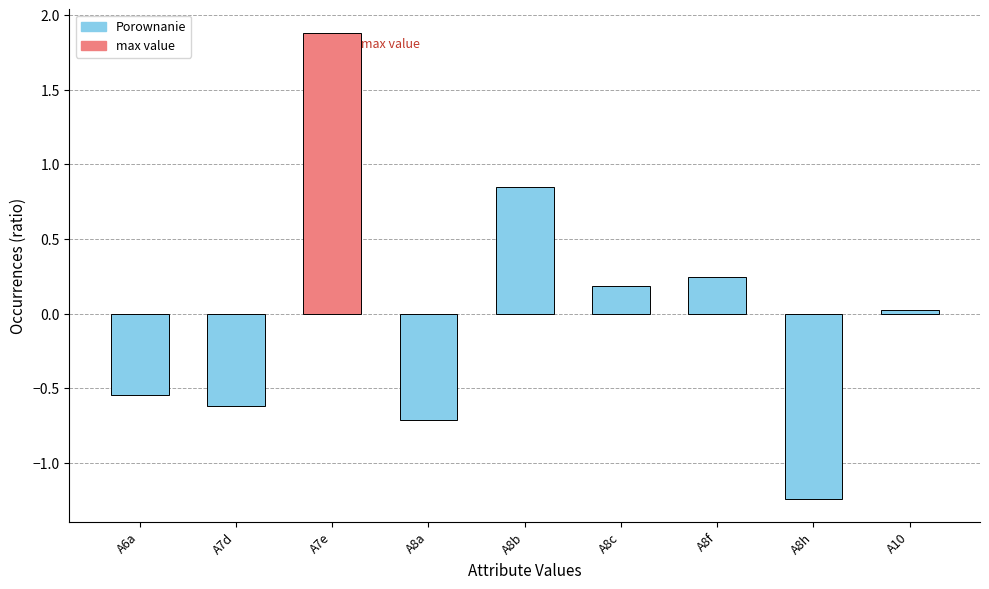

What is the difference between the values at A8h and A10?

1.3